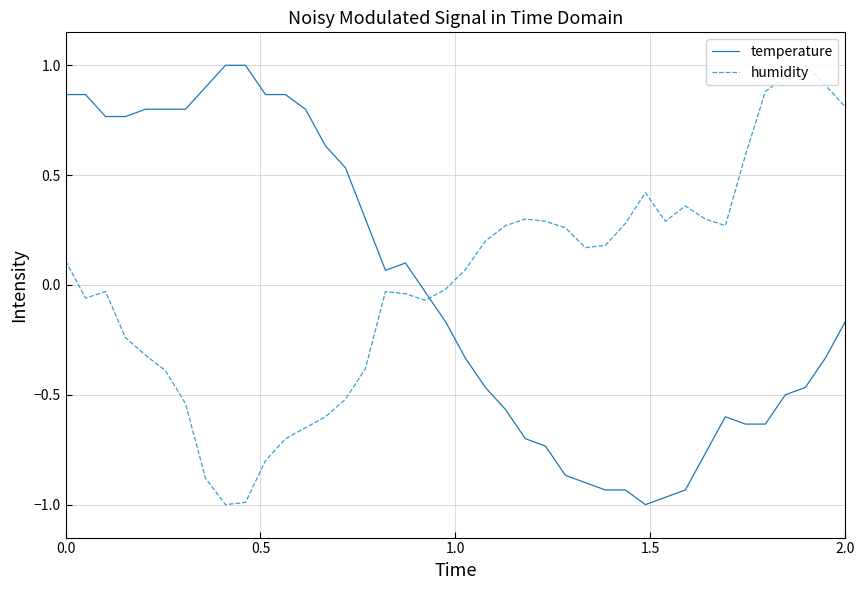

What is the difference between the maximum and minimum values in the temperature series?

2.0